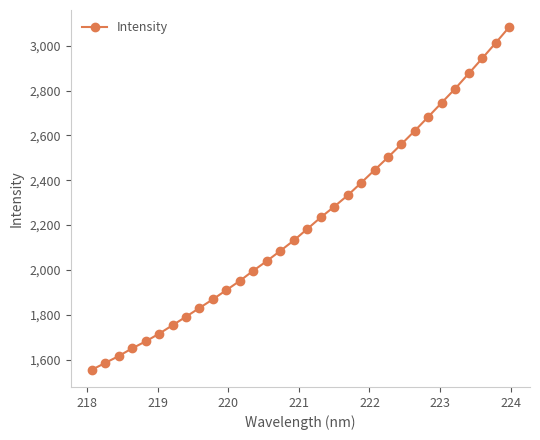

How many categories are shown in the chart?

32